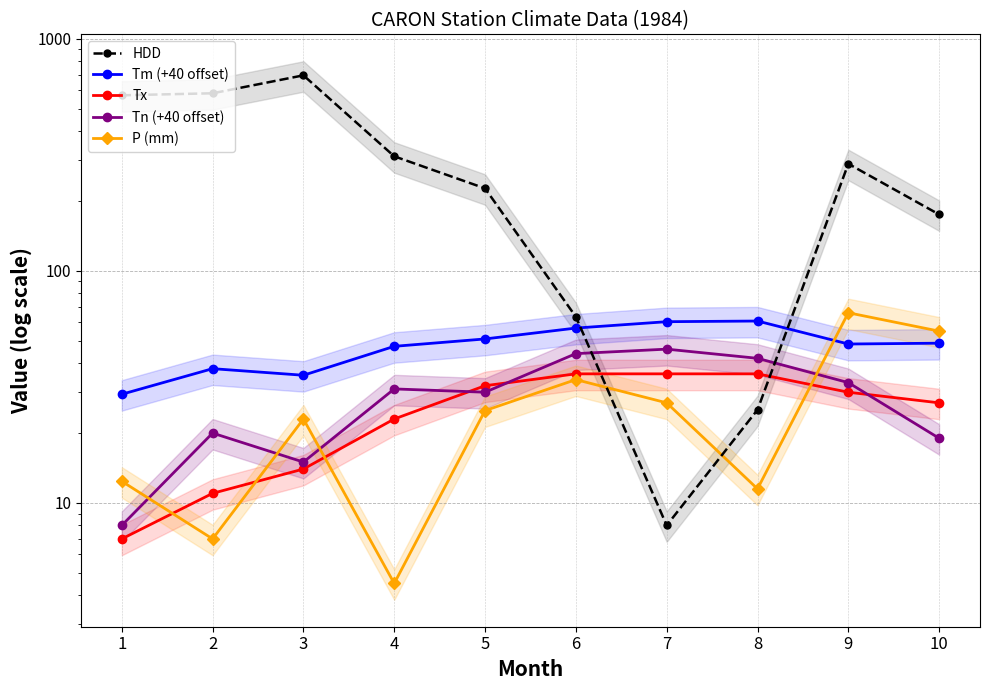

Between which two adjacent categories do P (mm) and Tm (+40 offset) first intersect?

8 and 9